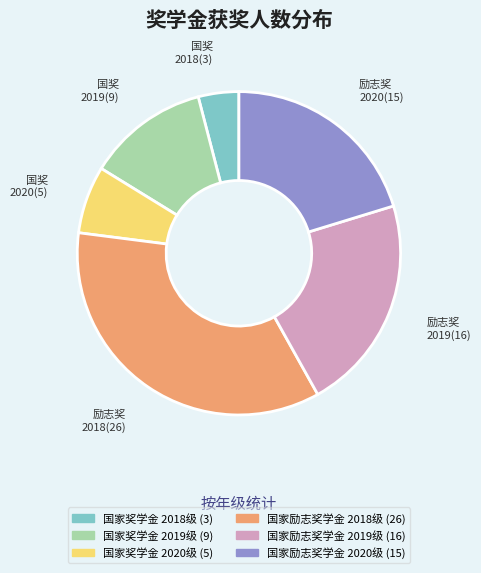

Count the number of slices in the pie.

6